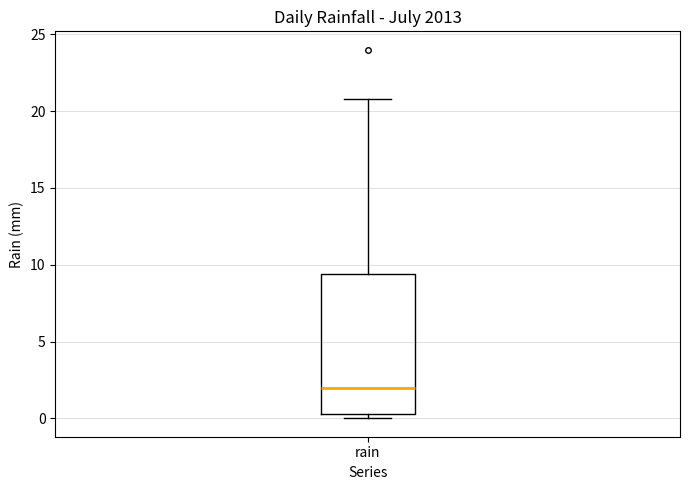

Where is the upper edge of the box for rain on the y-axis? The values are not printed on the chart, so give them approximately, as read against the axis.

9.5